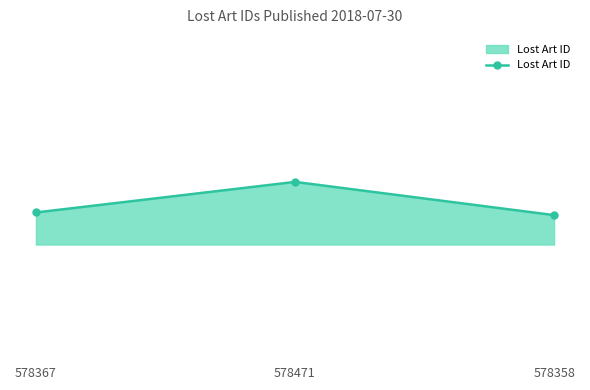

What is the label of the 2nd point from the right?

578471